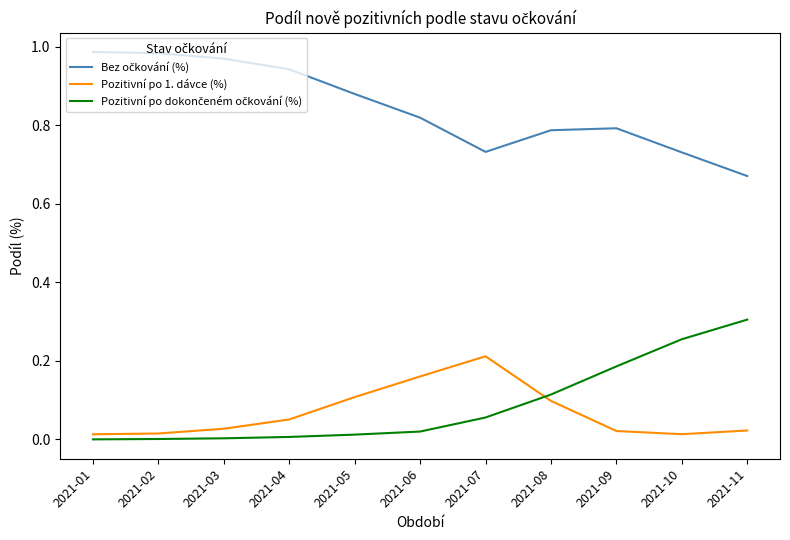

The value of Pozitivní po 1. dávce (%) at 2021-05 is 0.0. True or false?

False